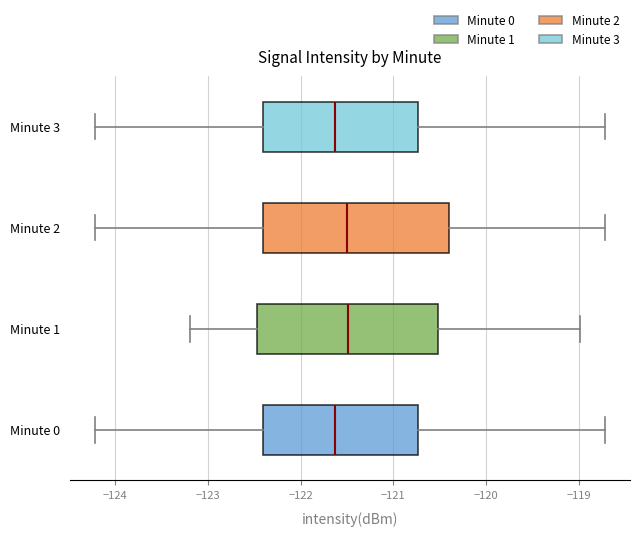

Reading bottom to top, transcribe this box plot: for each box, give where its median line is, the range the box spans, and where its two whiskers end, as read against the x-axis. The values are not printed on the chart, so give them approximately, as read against the axis.

Minute 0: median -121.6, box -122.4 to -120.7, whiskers -124.2 to -118.7
Minute 1: median -121.5, box -122.5 to -120.5, whiskers -123.2 to -119.0
Minute 2: median -121.5, box -122.4 to -120.4, whiskers -124.2 to -118.7
Minute 3: median -121.6, box -122.4 to -120.7, whiskers -124.2 to -118.7